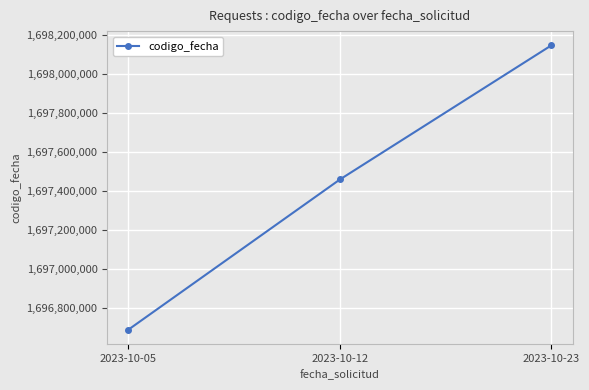

Read the value at 2023-10-05.

1696689270